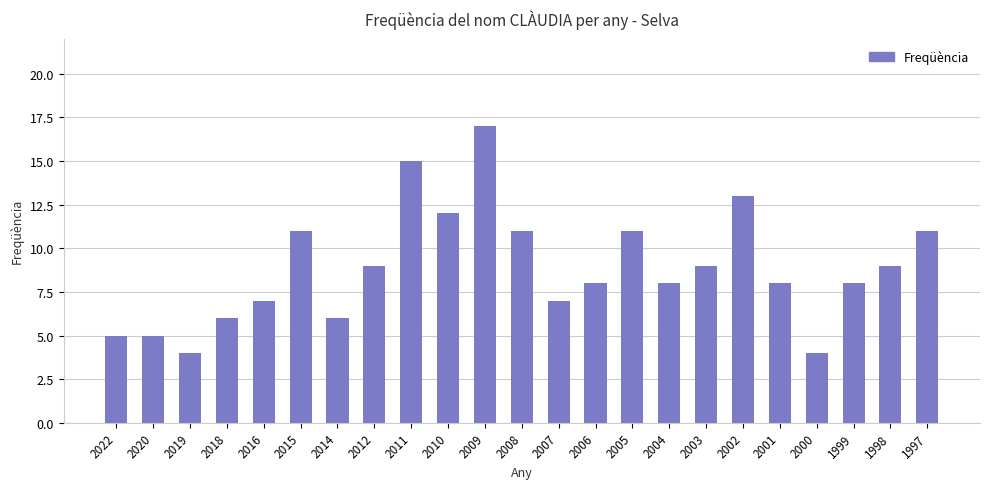

What is the ratio of the value at 2003 to the value at 2016?

1.3